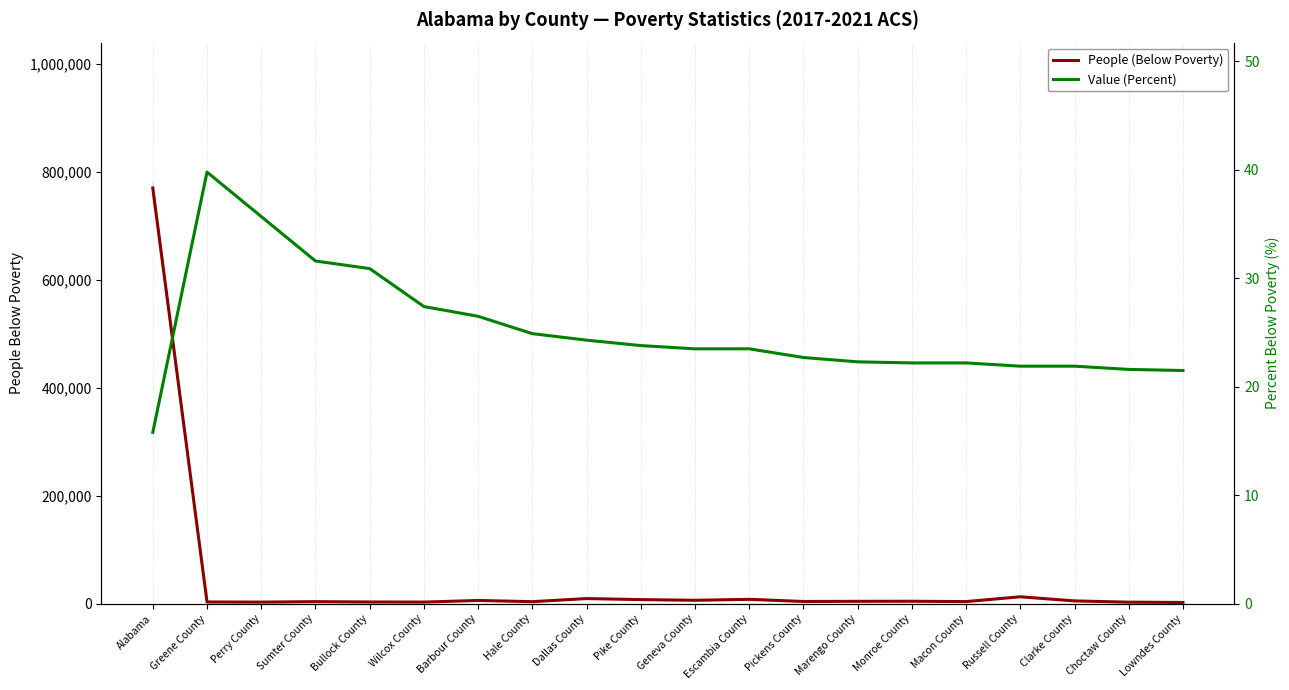

Where is People (Below Poverty) nearest to the value 386002?

Russell County